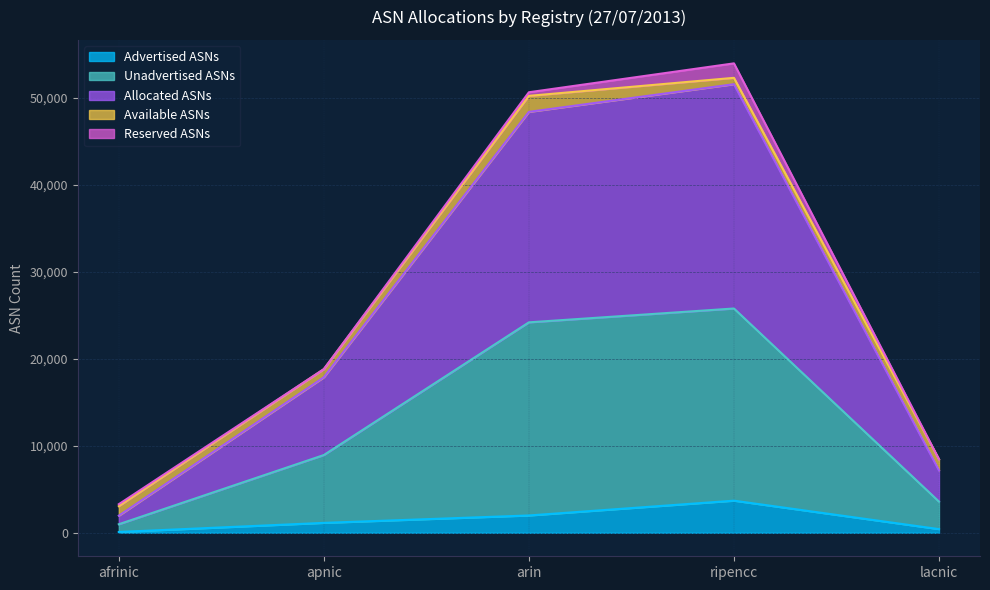

The Advertised ASNs series shows 1993 at arin. True or false?

True